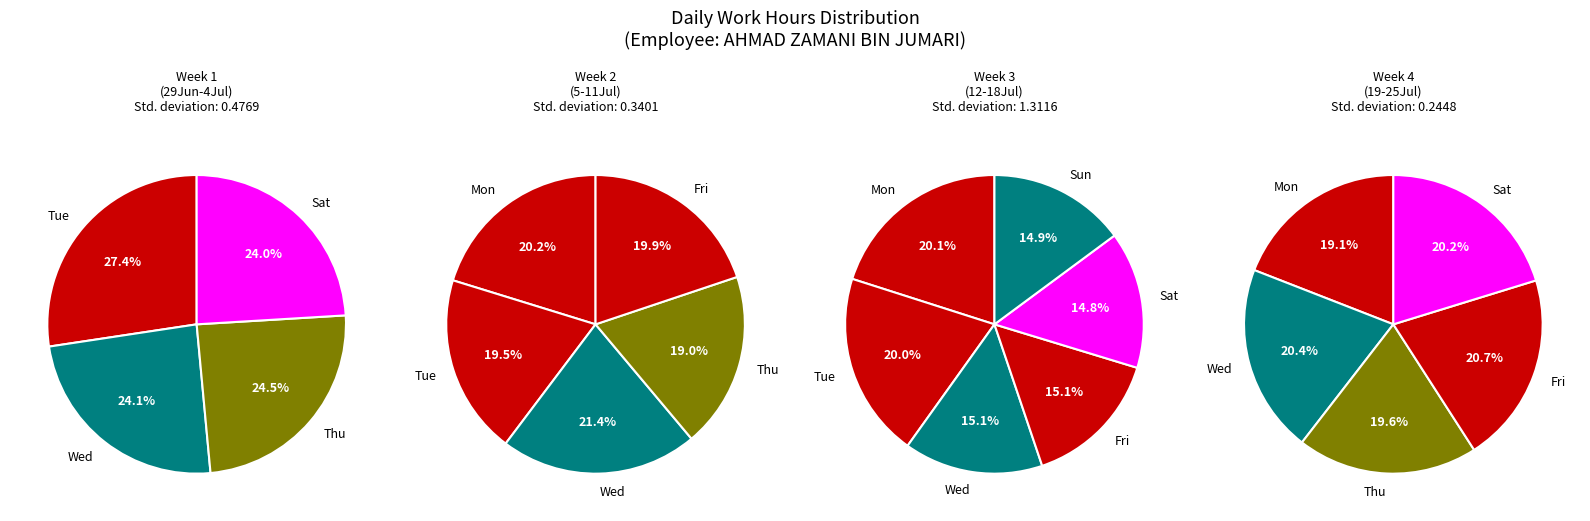

Which slice is the largest?

Tue